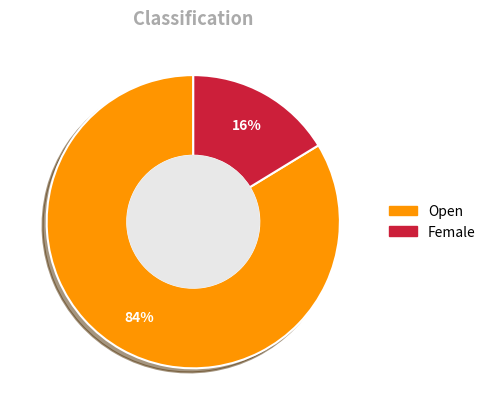

Is there any slice that represents more than half of the pie?

Yes